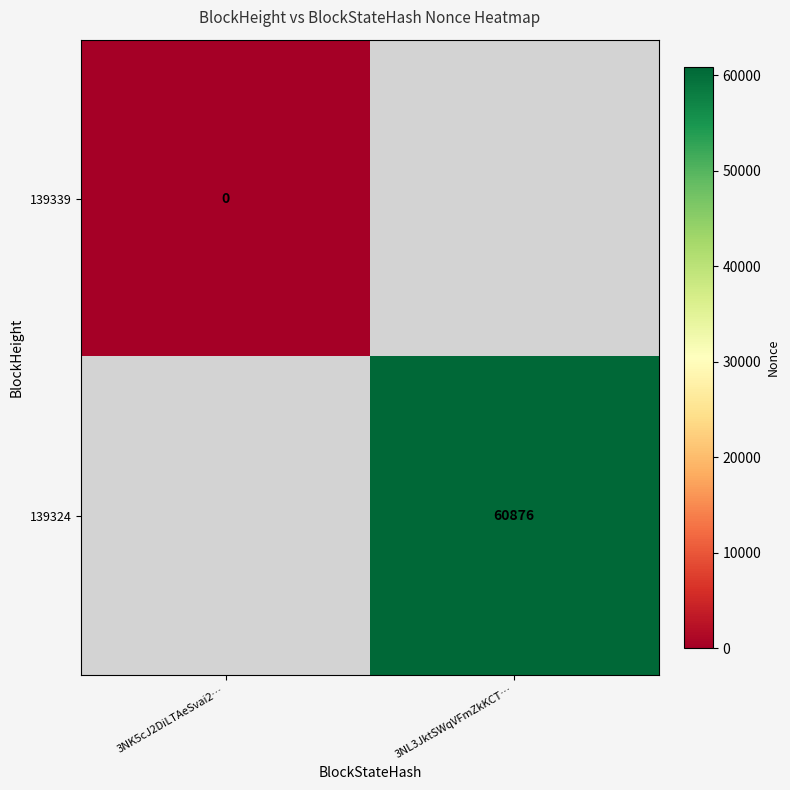

At which category does the chart reach its peak across all series?

3NL3JktSWqVFmZkKCT…